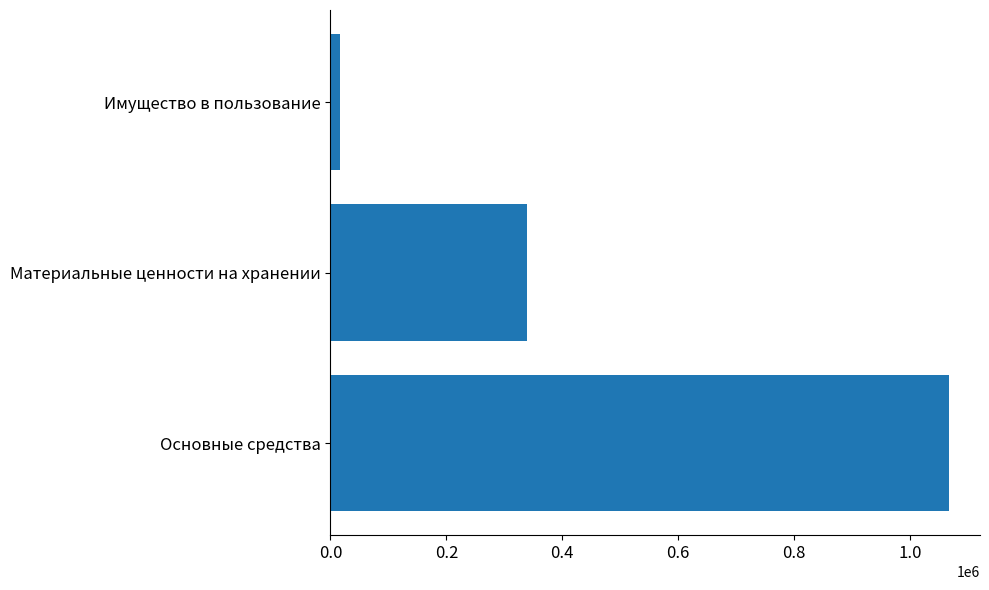

List the labels in order of value, smallest first.

Имущество в пользование, Материальные ценности на хранении, Основные средства